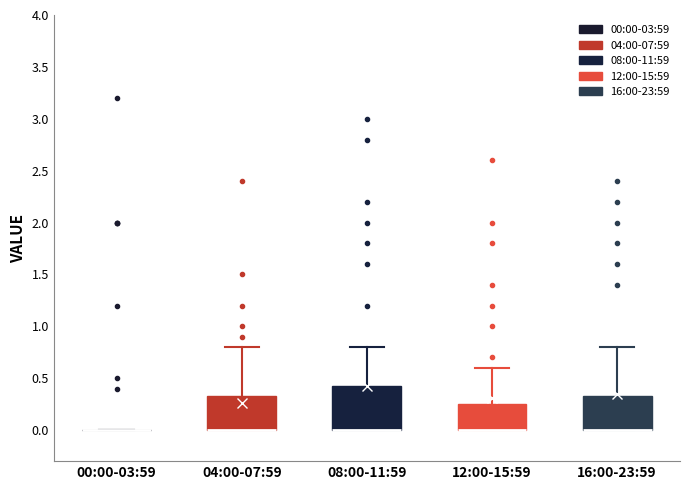

Reading left to right, transcribe this box plot: for each box, give where its median line is, the range the box spans, and where its two whiskers end, as read against the y-axis. The values are not printed on the chart, so give them approximately, as read against the axis.

00:00-03:59: box collapsed to a line at 0.00, whiskers 0.00 to 0.00
04:00-07:59: median 0.00 (drawn on the box's lower edge), box 0.00 to 0.35, whiskers 0.00 to 0.80
08:00-11:59: median 0.00 (drawn on the box's lower edge), box 0.00 to 0.45, whiskers 0.00 to 0.80
12:00-15:59: median 0.00 (drawn on the box's lower edge), box 0.00 to 0.25, whiskers 0.00 to 0.60
16:00-23:59: median 0.00 (drawn on the box's lower edge), box 0.00 to 0.35, whiskers 0.00 to 0.80